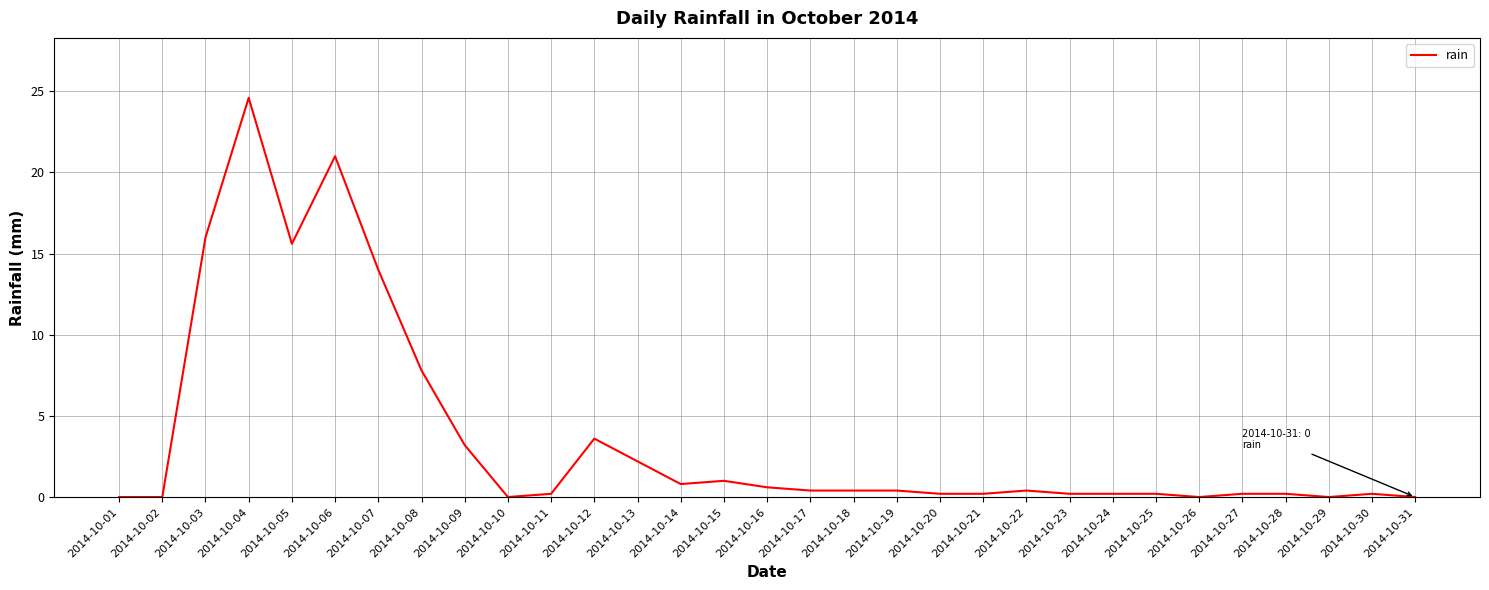

Is this an area chart (filled region under the line)?

No